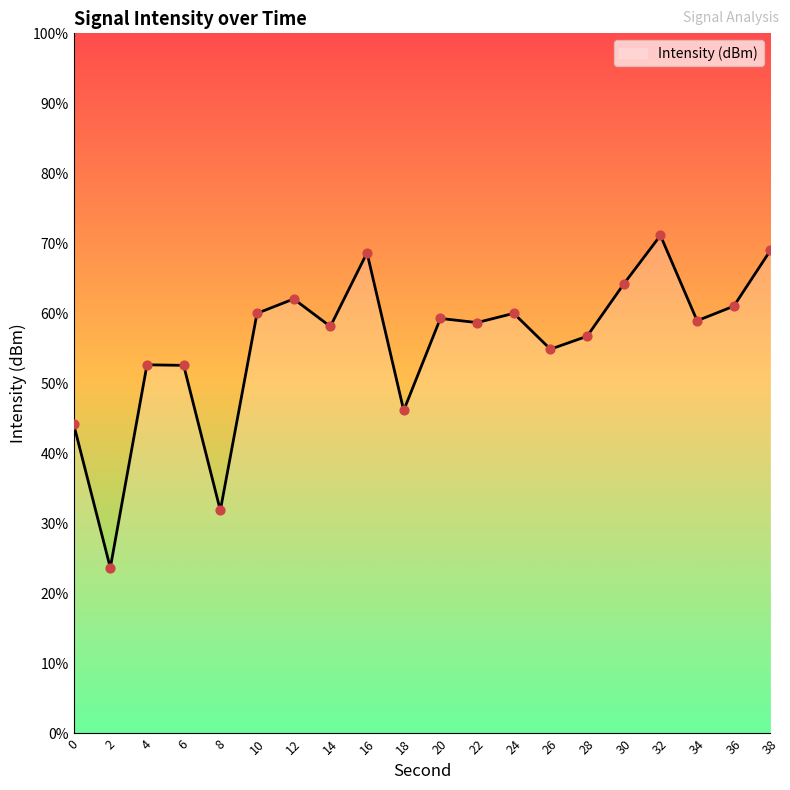

Between 24 and 32, which is larger?

32